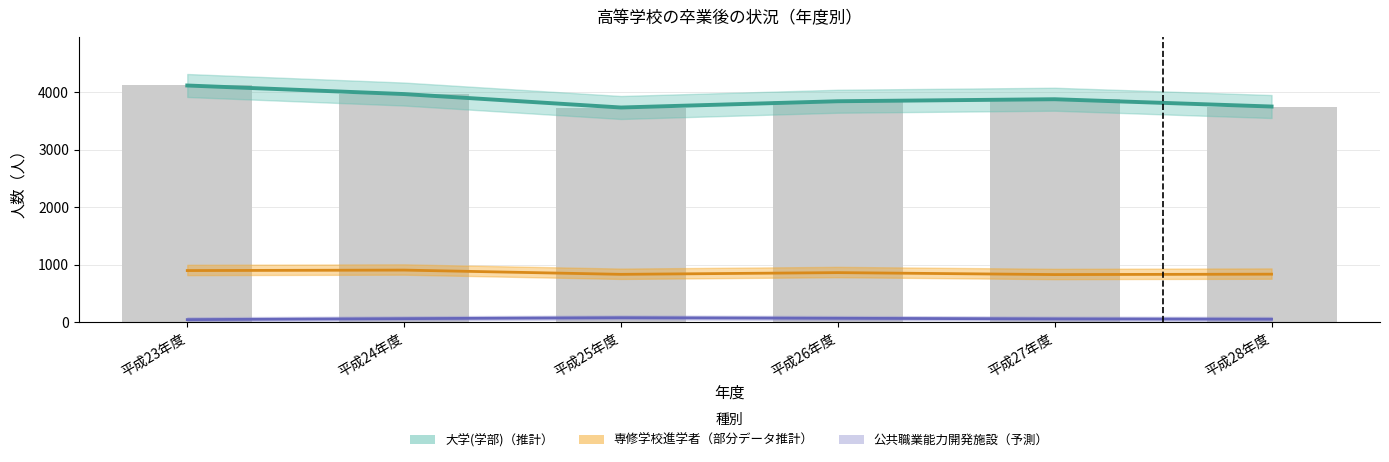

Between 平成24年度 and 平成27年度, which series saw the biggest shift?

大学(学部)